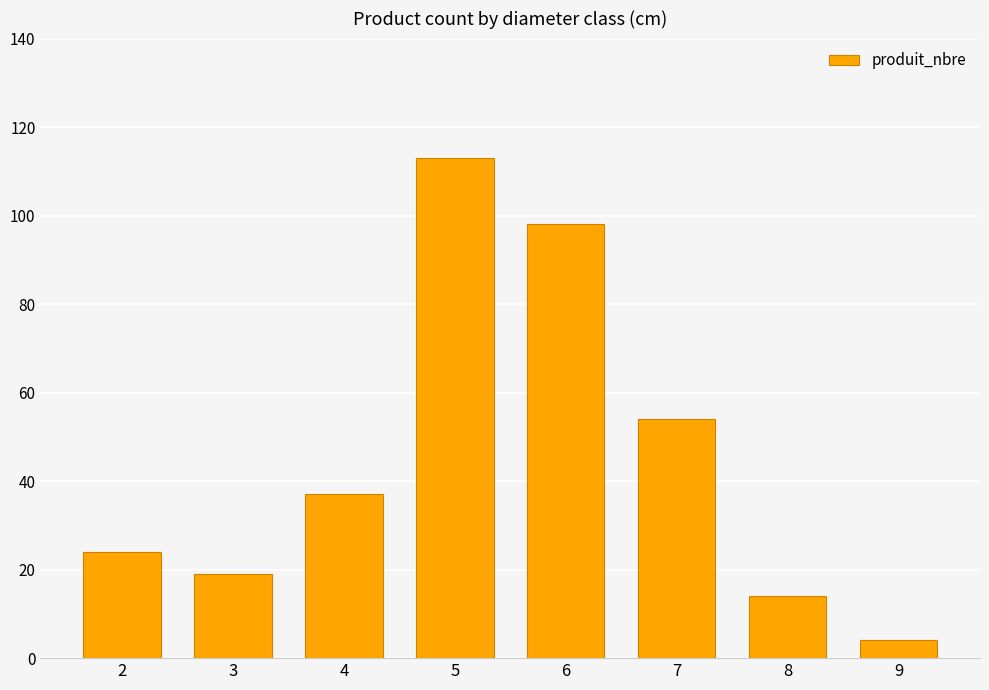

Which has a higher value, 7 or 8?

7